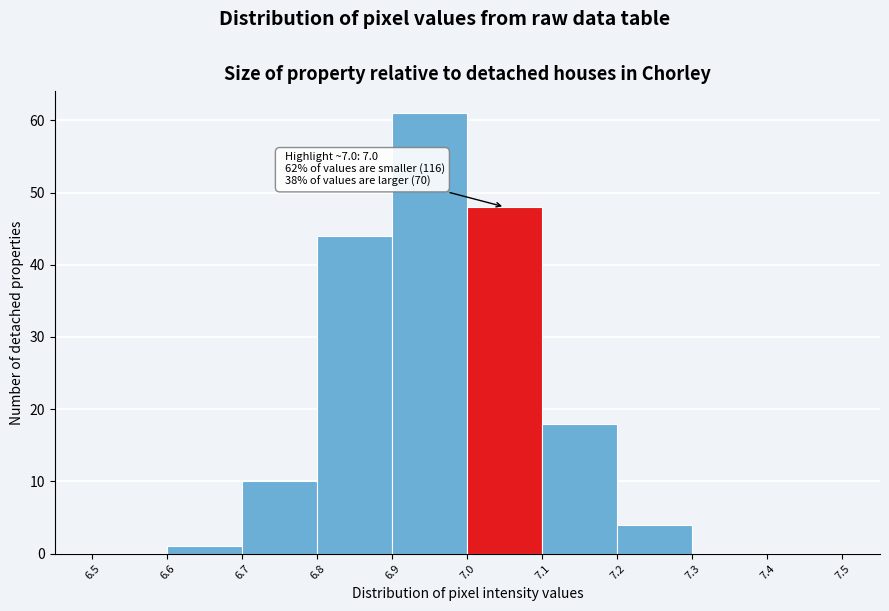

Which range on the x-axis has the tallest bar?

6.9 to 7.0